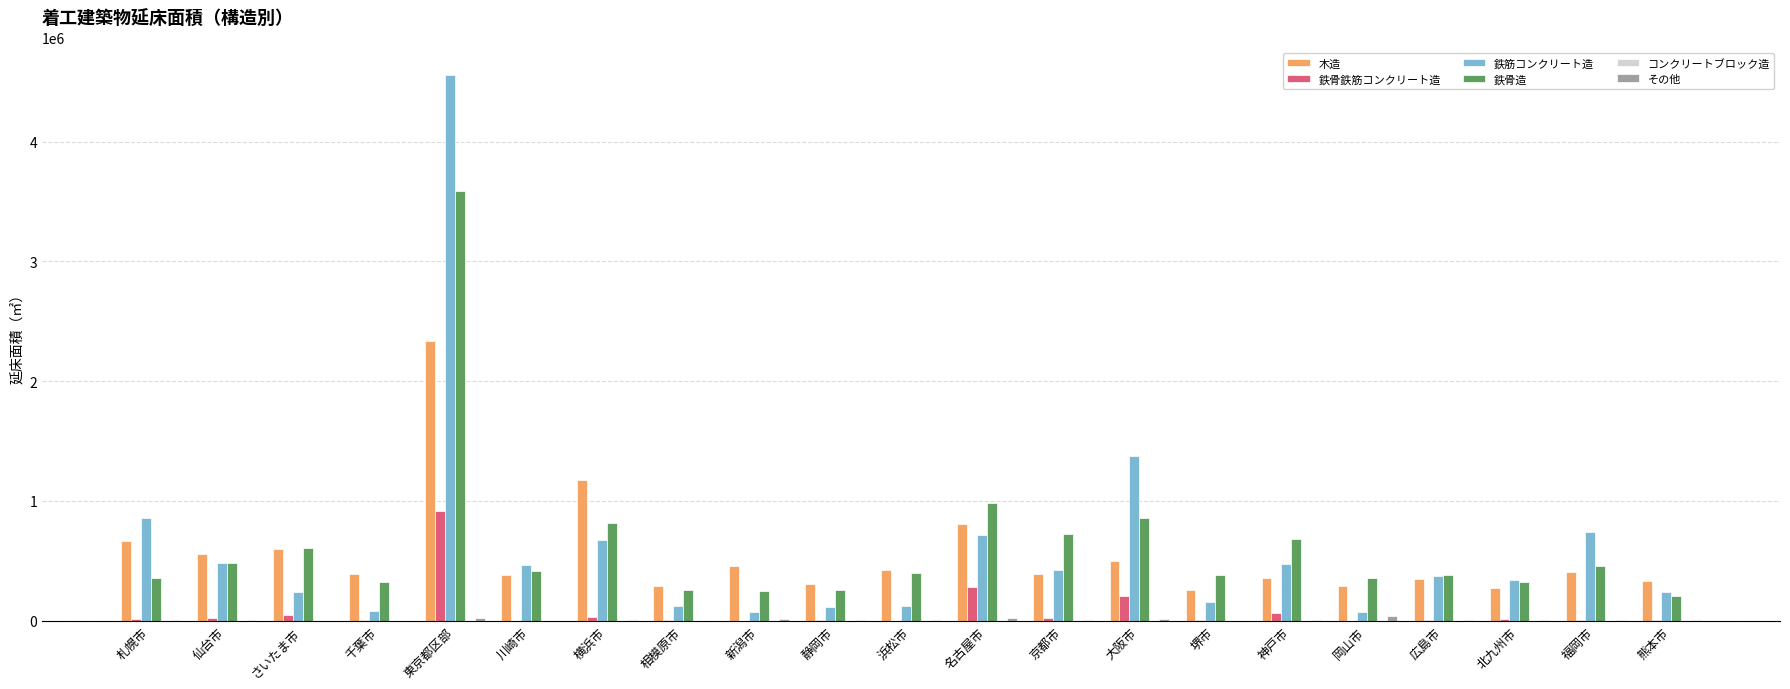

Is it true that 木造 equals 361097 at 神戸市?

True